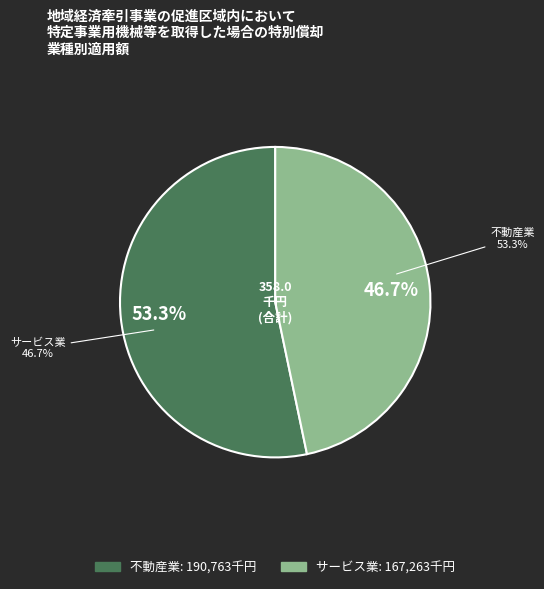

Which category has the biggest portion of the pie?

不動産業